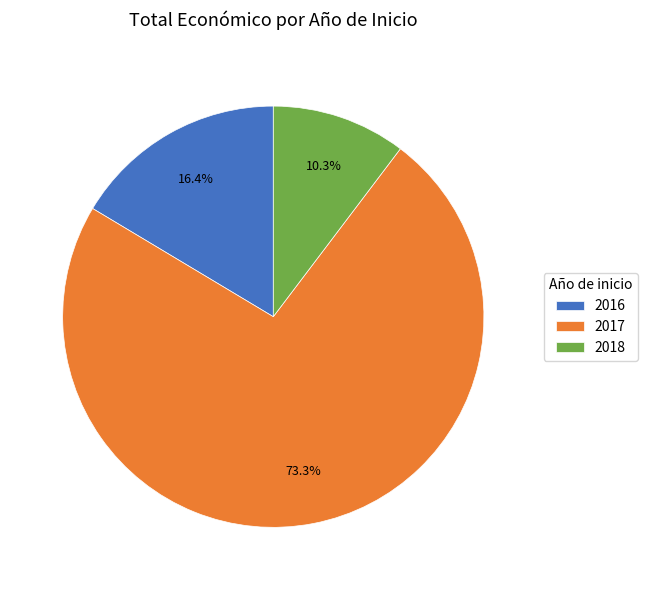

Rank the categories by value from lowest to highest.

2018, 2016, 2017